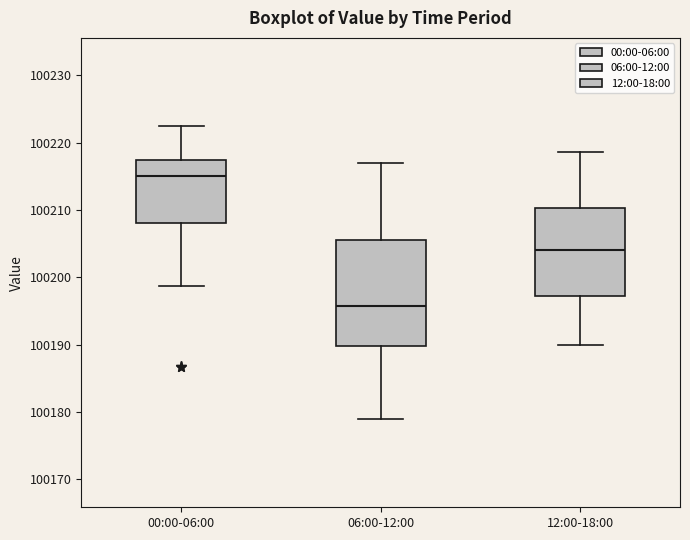

Where is the upper edge of the box for 00:00-06:00 on the y-axis? The values are not printed on the chart, so give them approximately, as read against the axis.

100217